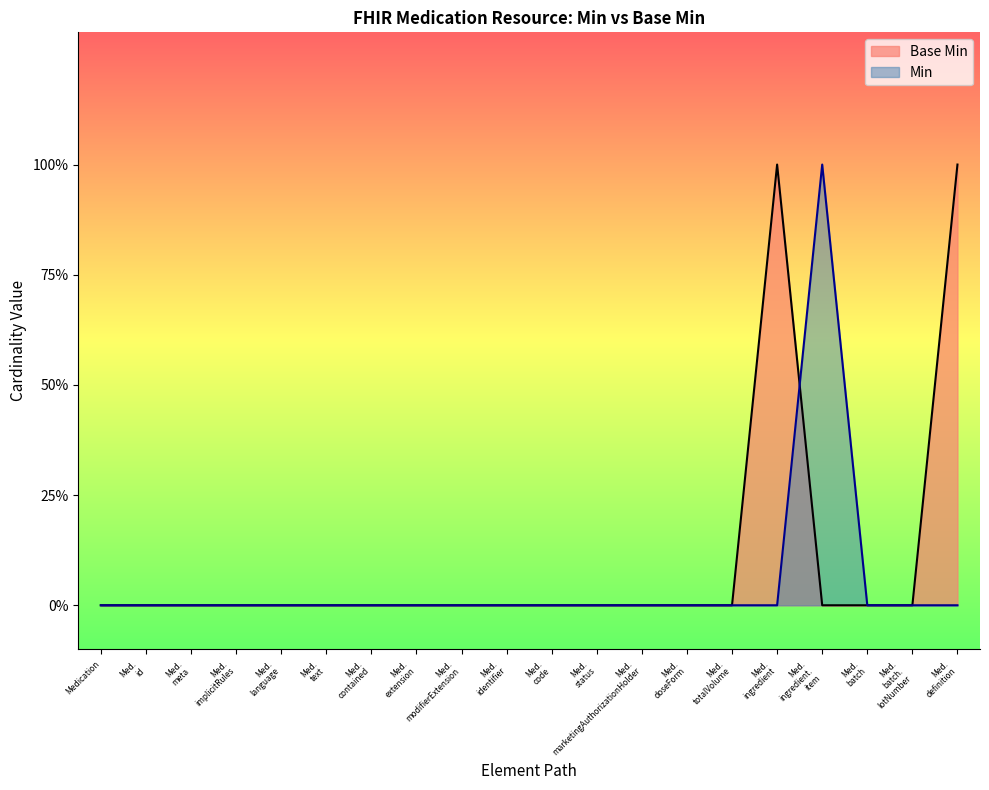

What is the difference between the maximum and minimum values?

1